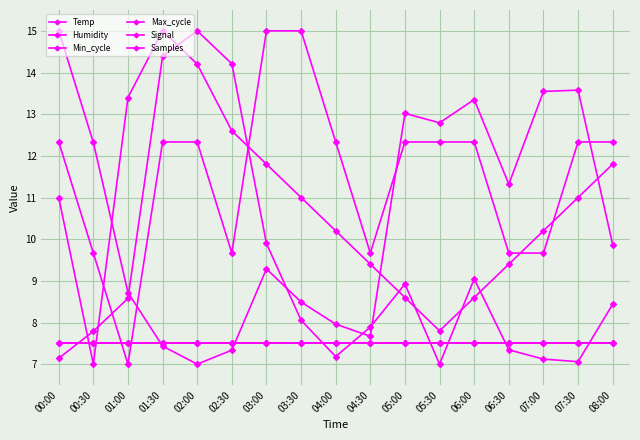

What position from the left is 01:30?

4